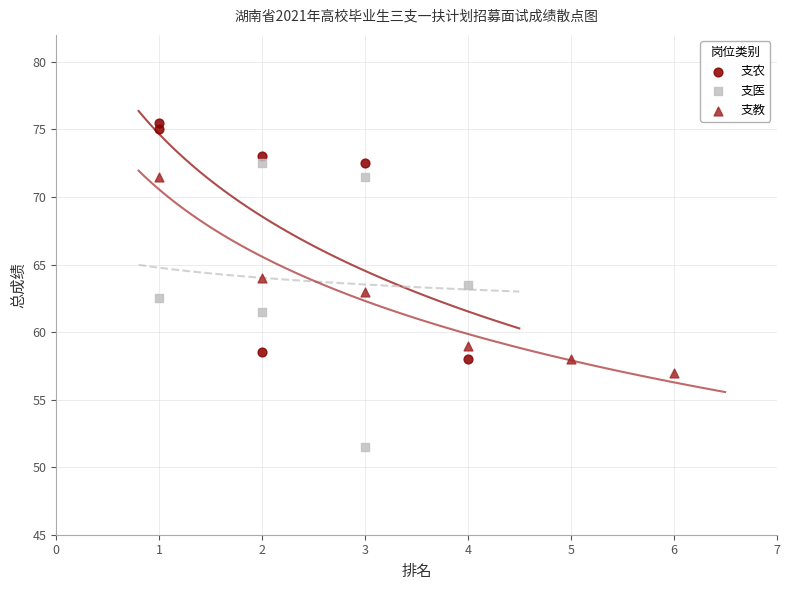

Which series contains the lowest Y value?

支医